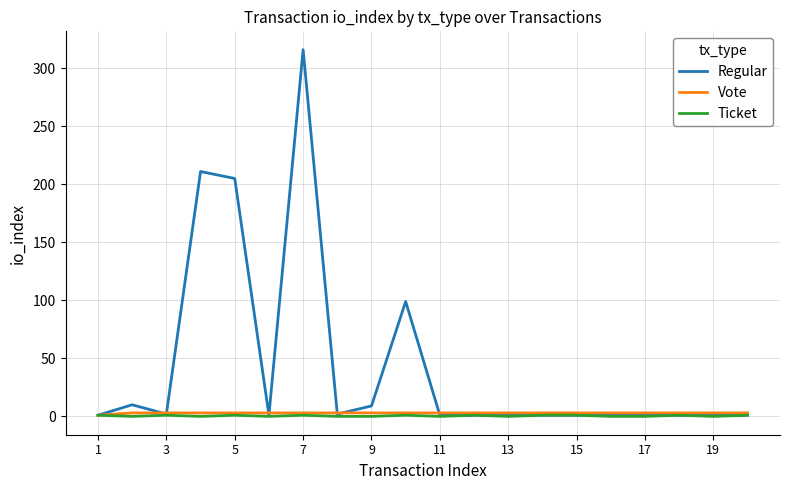

What is the highest value of the Regular series?

316